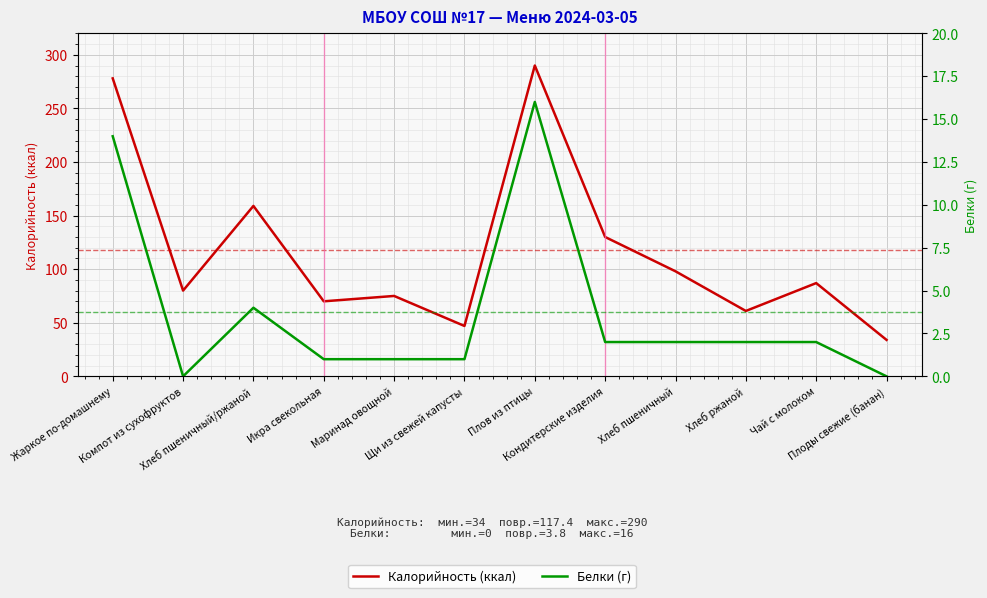

Reading right to left, extract all data points from this chart.

Калорийность (ккал): Плоды свежие (банан)=34	Чай с молоком=87	Хлеб ржаной=61	Хлеб пшеничный=98	Кондитерские изделия=130	Плов из птицы=290	Щи из свежей капусты=47	Маринад овощной=75	Икра свекольная=70	Хлеб пшеничный/ржаной=159	Компот из сухофруктов=80	Жаркое по-домашнему=278
Белки (г): Плоды свежие (банан)=0	Чай с молоком=2	Хлеб ржаной=2	Хлеб пшеничный=2	Кондитерские изделия=2	Плов из птицы=16	Щи из свежей капусты=1	Маринад овощной=1	Икра свекольная=1	Хлеб пшеничный/ржаной=4	Компот из сухофруктов=0	Жаркое по-домашнему=14